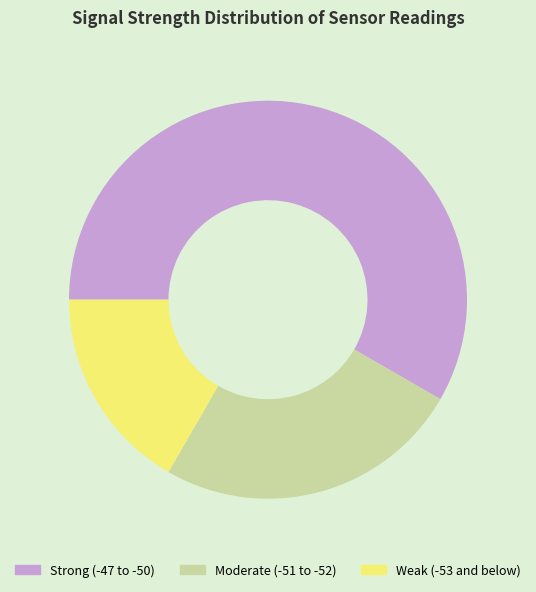

Which category has the smallest portion of the pie?

Weak (-53 and below)